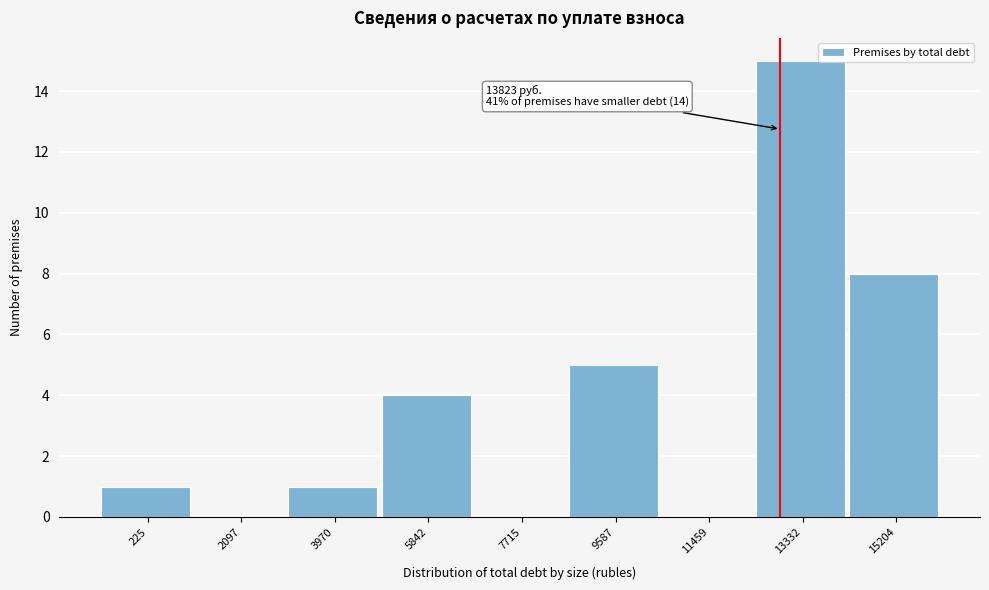

Reading right to left, transcribe all the data shown in this chart.

15204=8	13332=15	11459=0	9587=5	7715=0	5842=4	3970=1	2097=0	225=1